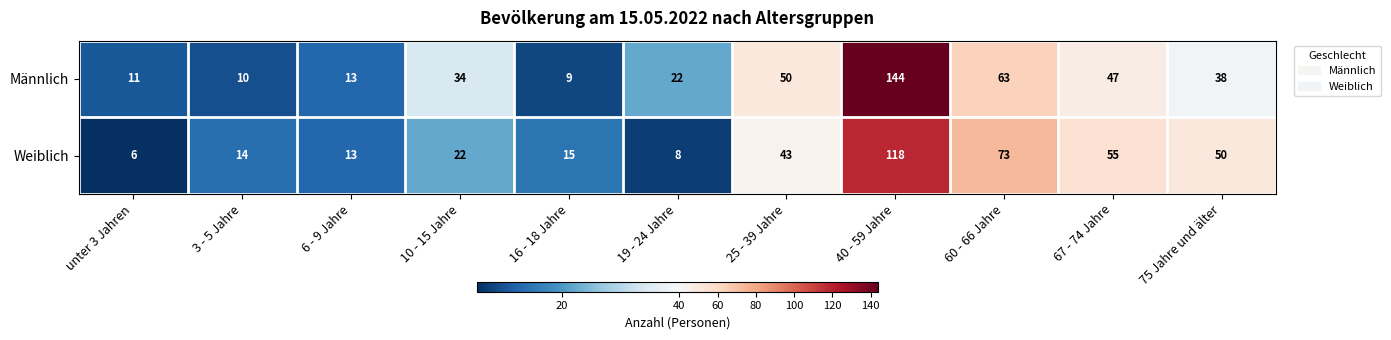

Which label corresponds to the largest value in the chart?

40 - 59 Jahre